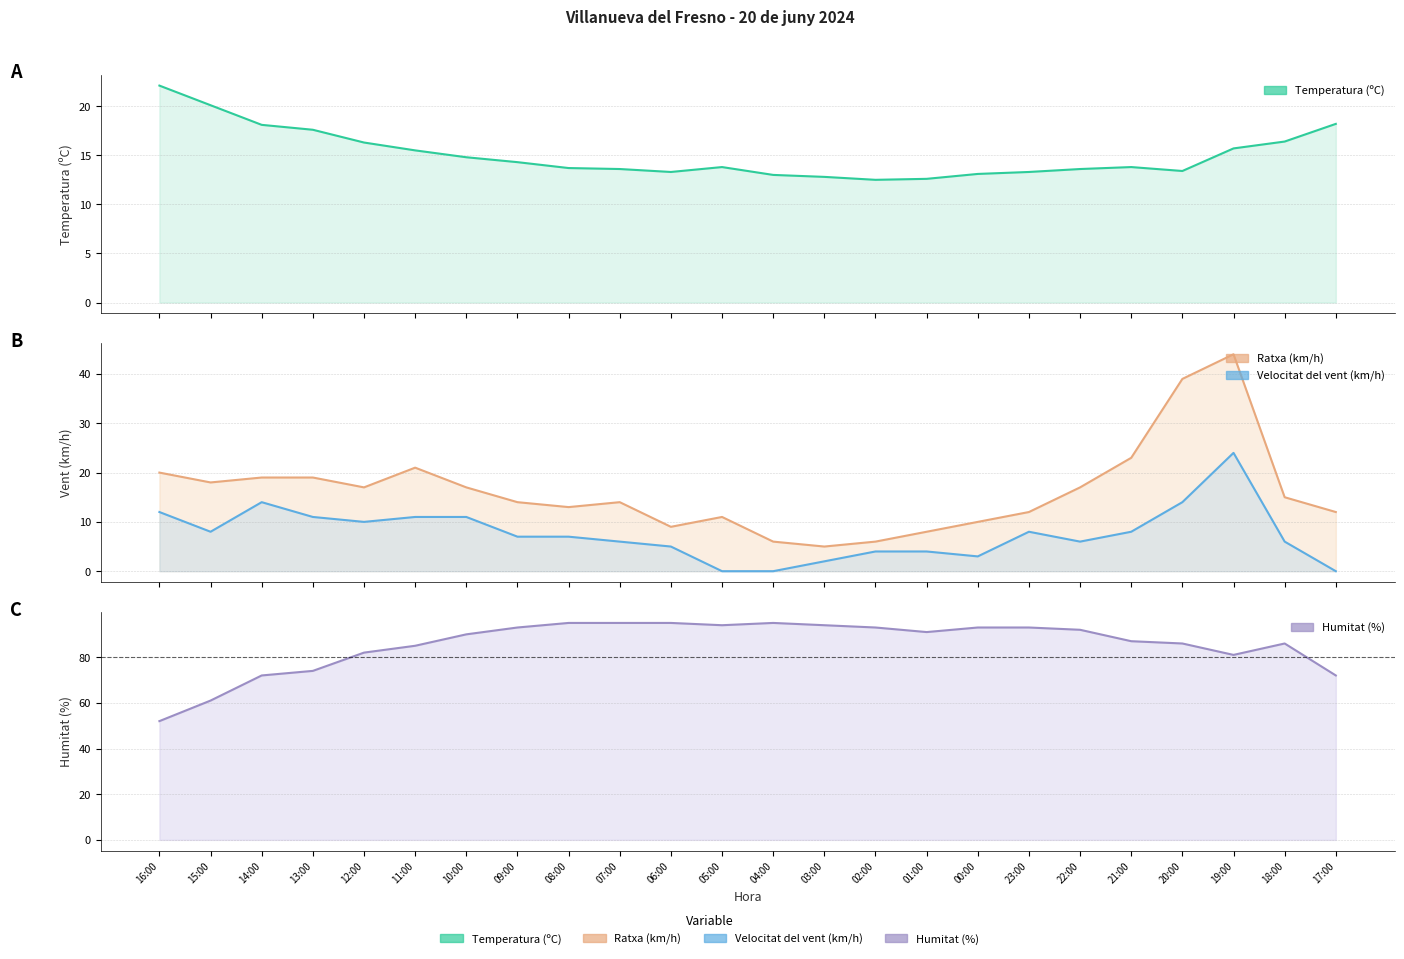

What is the value of the Humitat (%) point at the 13th from the left?

95.0